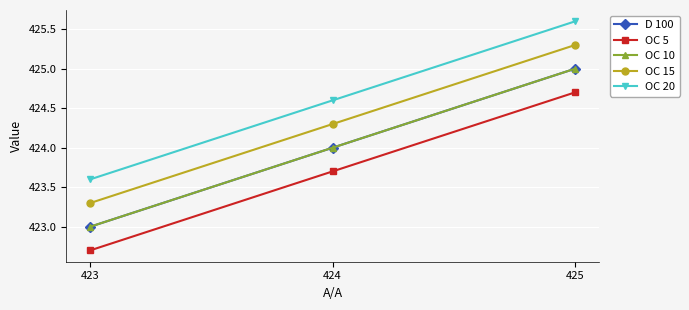

What is the difference between the highest and lowest values at 424?

0.9